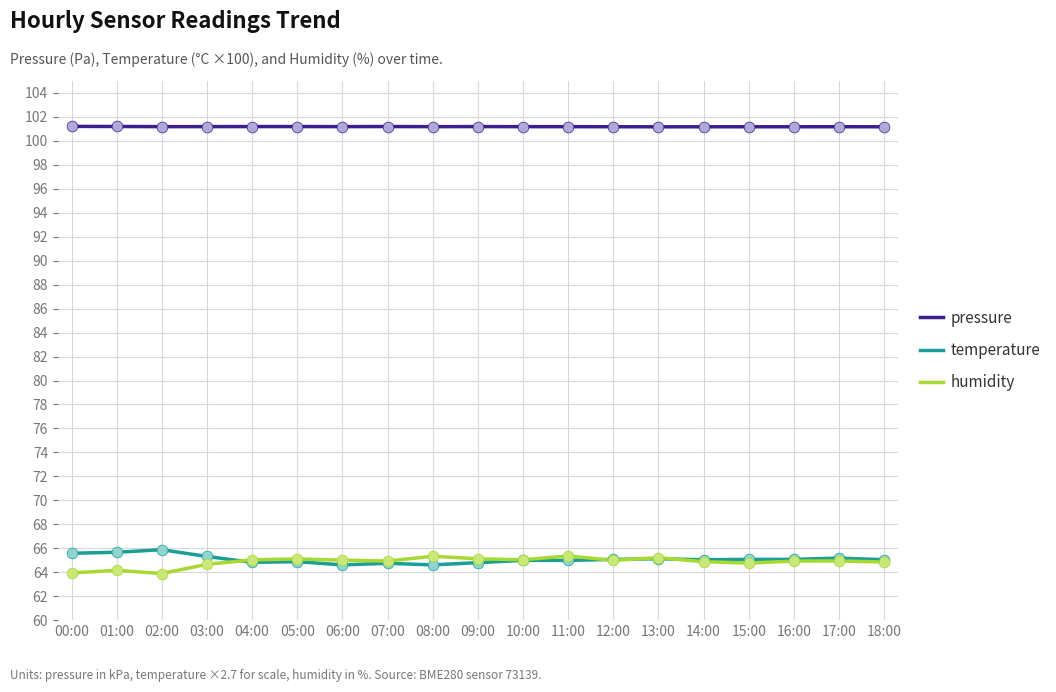

At how many categories does at least one series exceed 87?

19